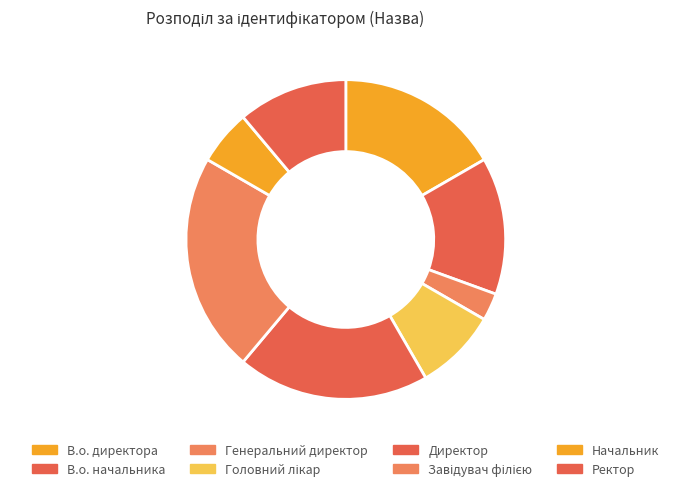

Which has a higher value, Ректор or Генеральний директор?

Ректор